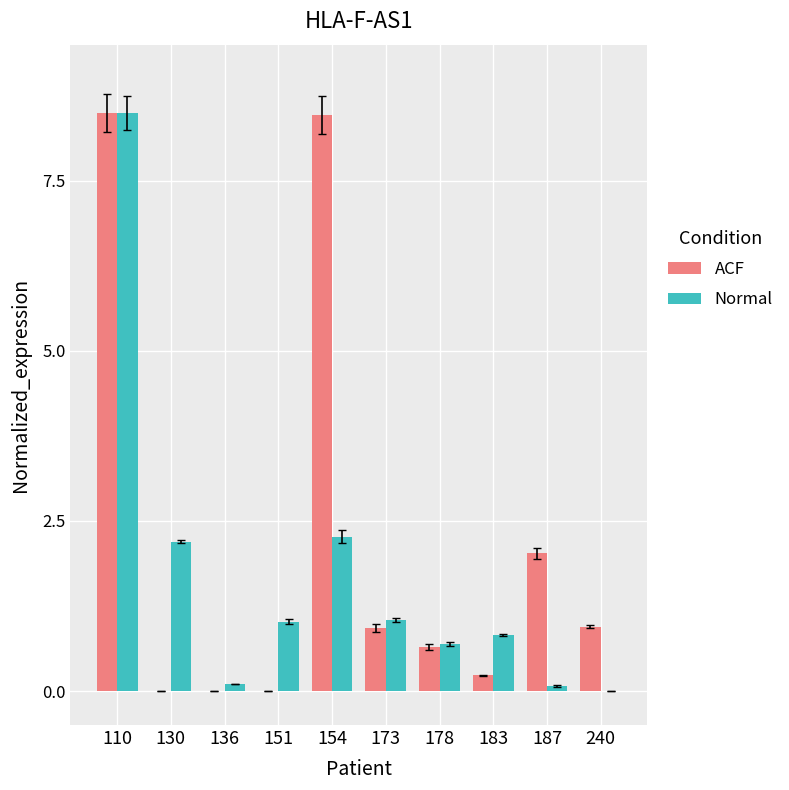

At which category is the sum across all series the highest?

110